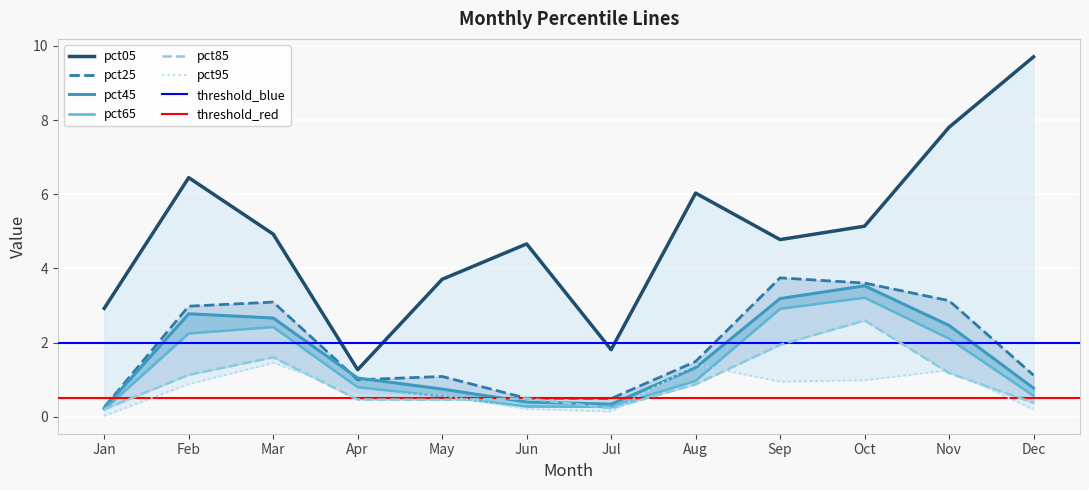

What is the difference between the pct05 values at Jul and Oct?

3.3